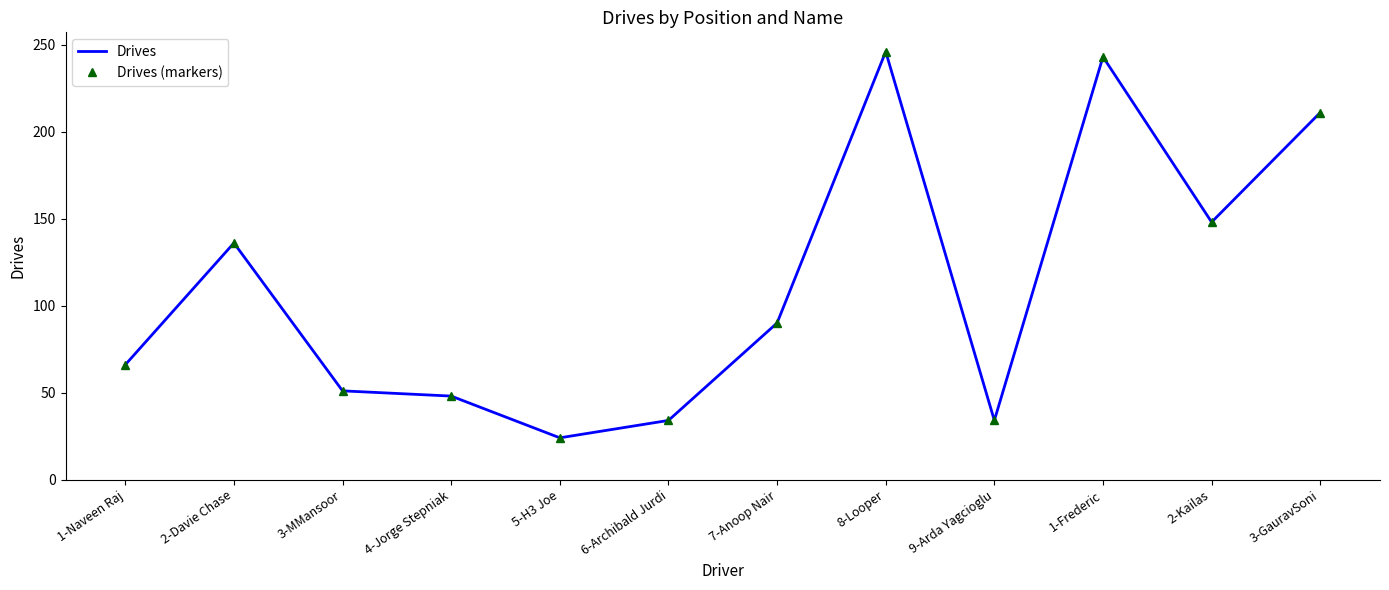

How many data points in Drives are less than 90?

6